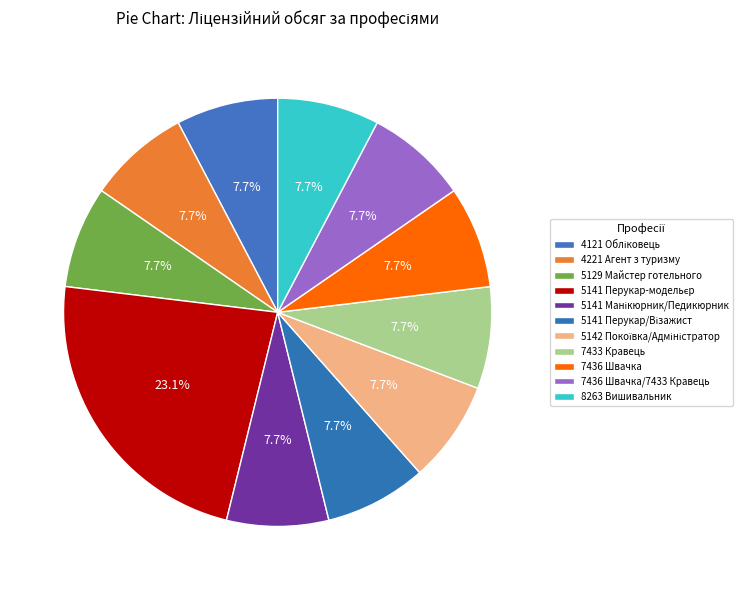

How many slices are in this pie chart?

11